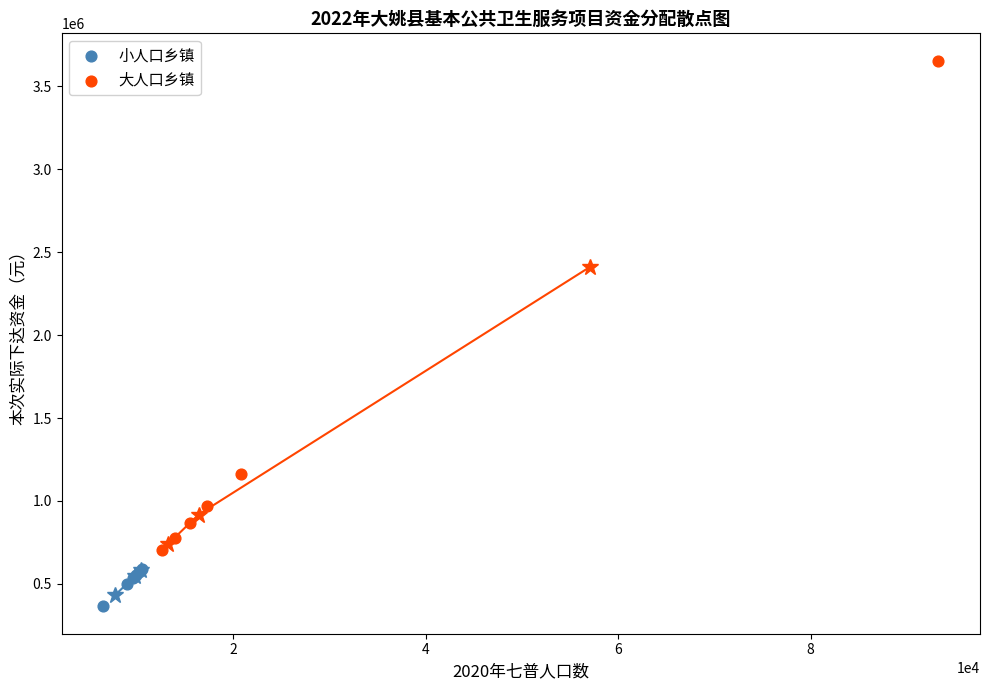

Which series has the widest spread of Y values?

大人口乡镇